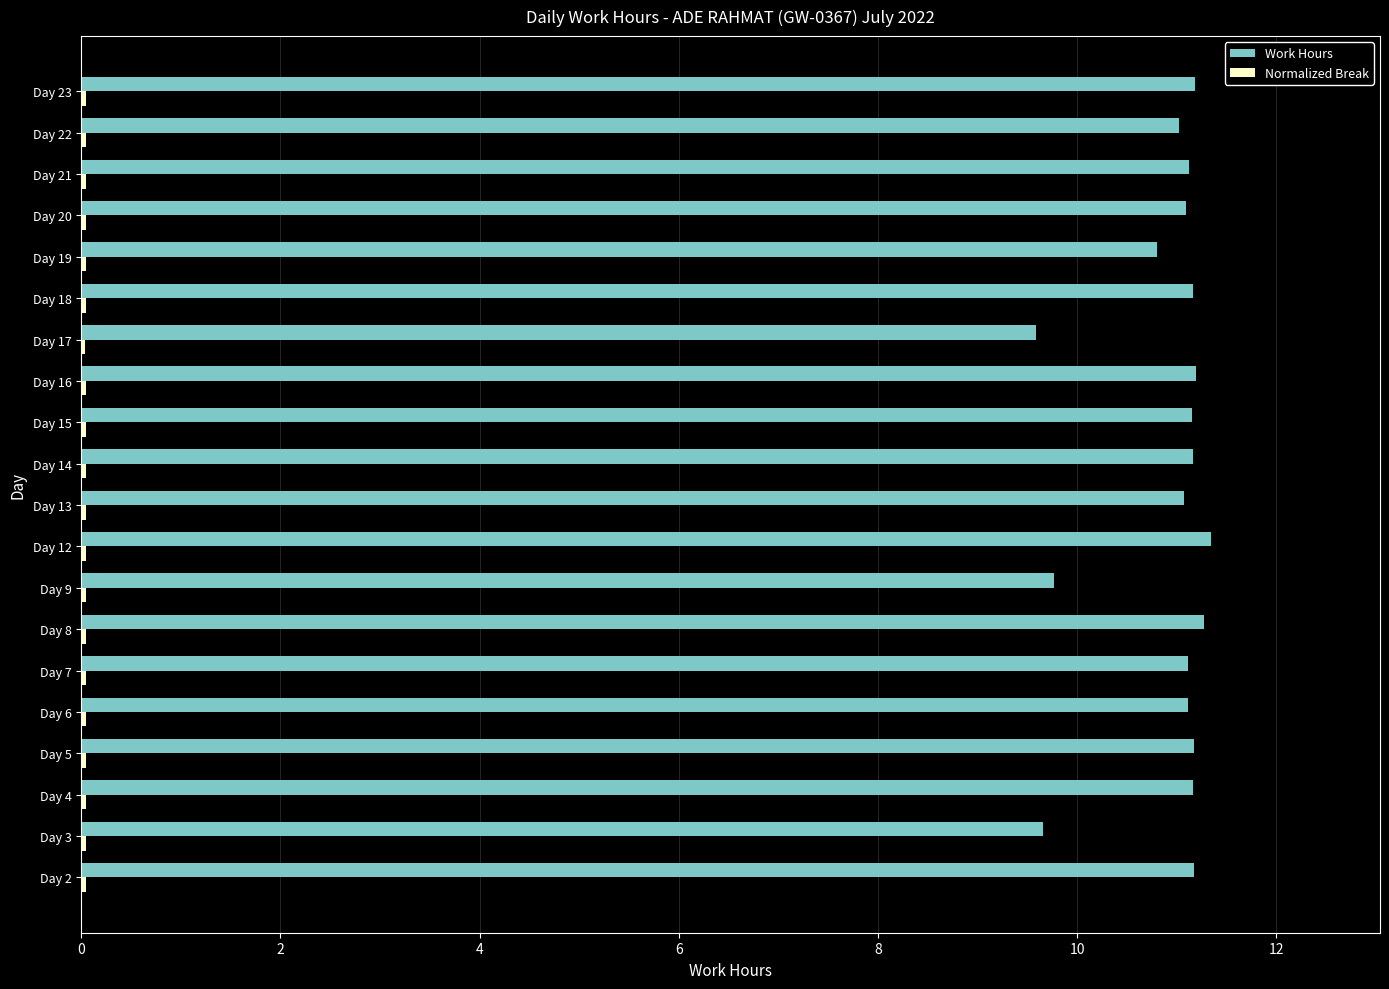

Is it true that Work Hours equals 11.1 at Day 6?

True